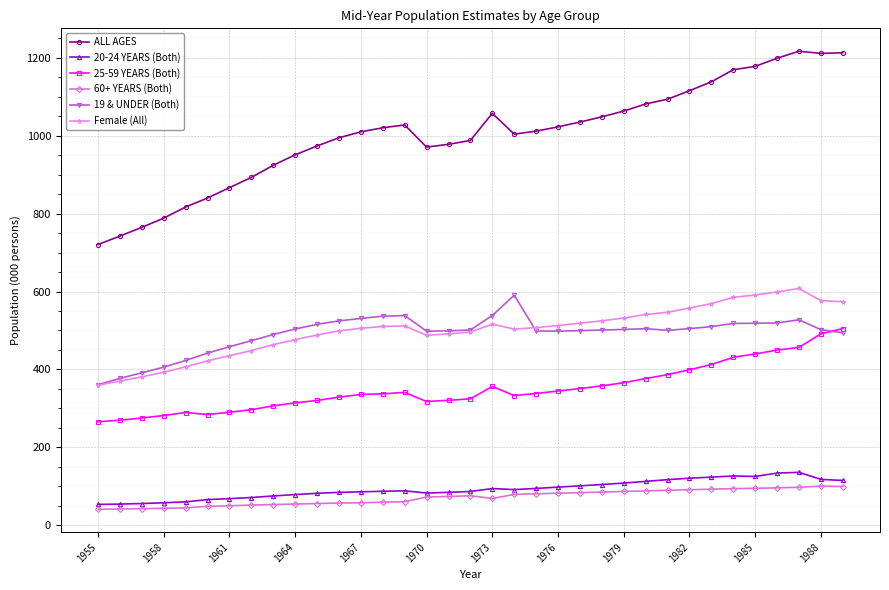

True or false: Female (All) has more than 0 points higher than both neighbors.

True